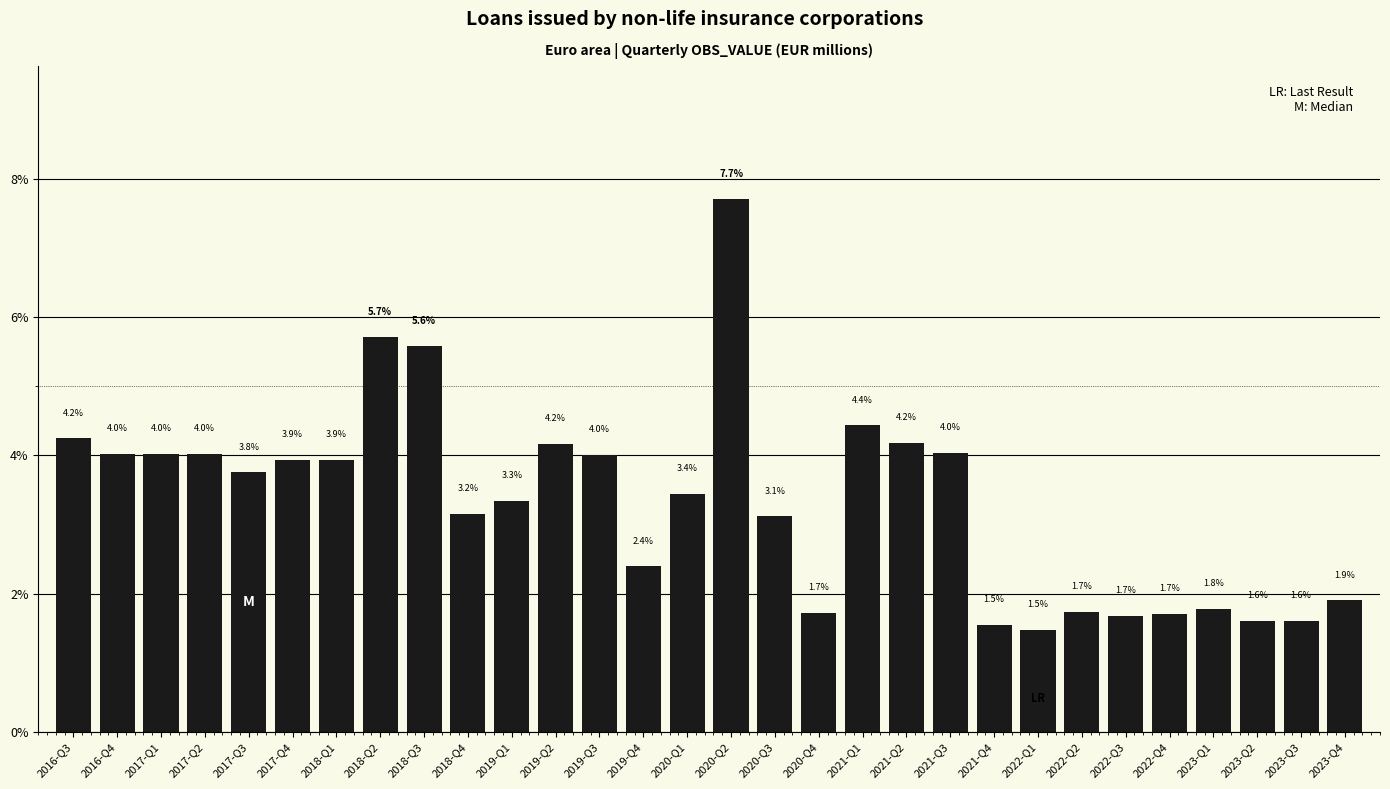

What is the difference between the maximum and minimum values?

6.2